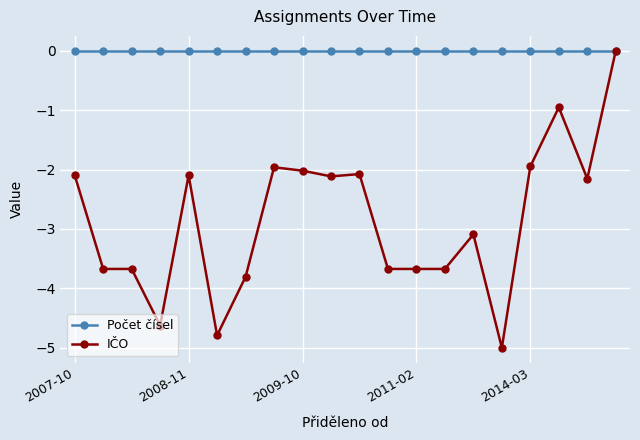

Which series has the largest total across all categories?

Počet čísel